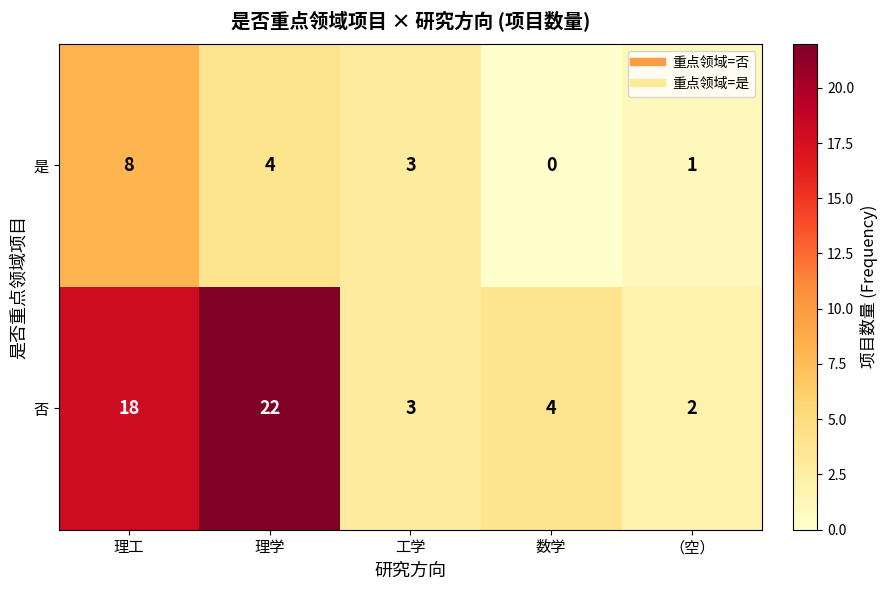

Is it true that 是 equals 0 at （空）?

False